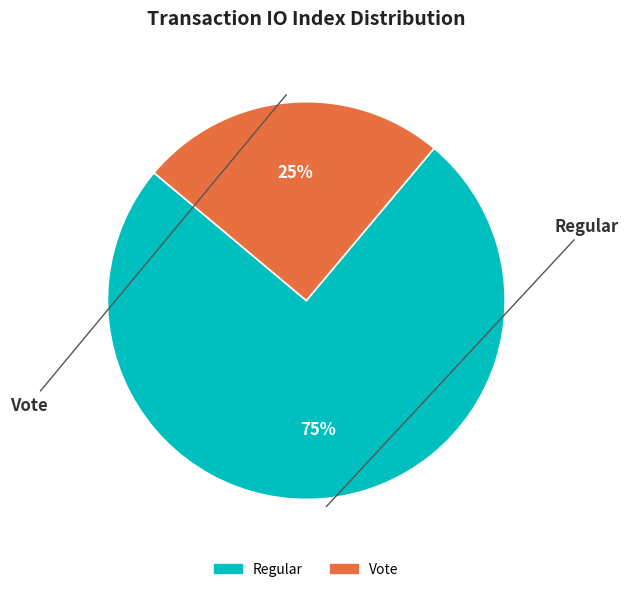

To the nearest percent, what is the difference between the Regular and Vote slice percentages?

50%